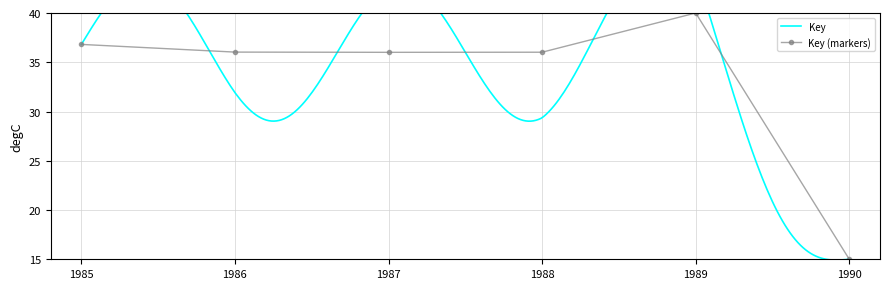

What is the smallest value displayed?

15.0